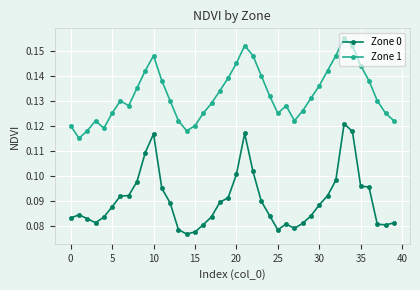

Which series has the largest total across all categories?

Zone 1